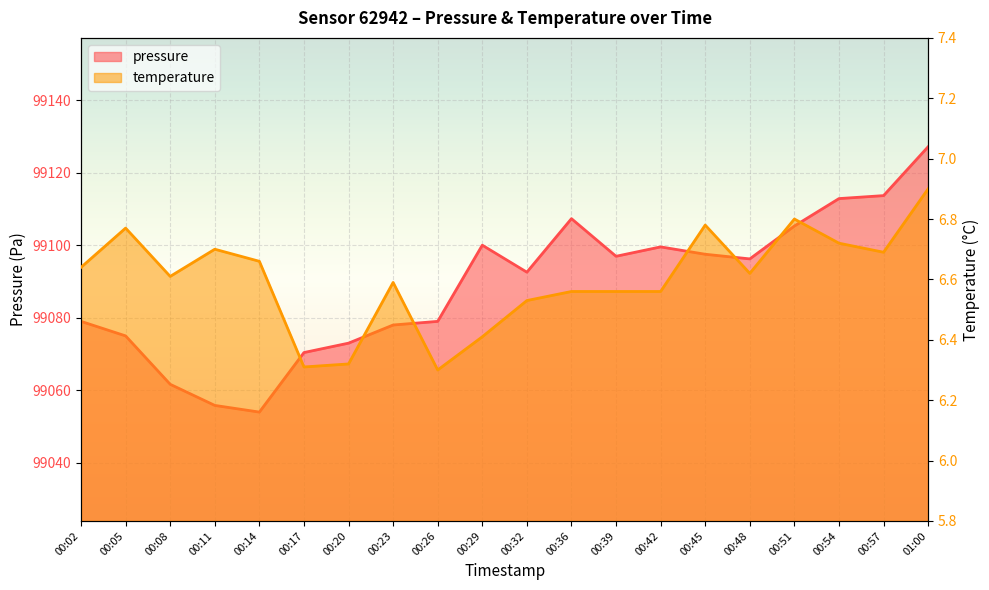

At how many categories does at least one series exceed 15950?

20